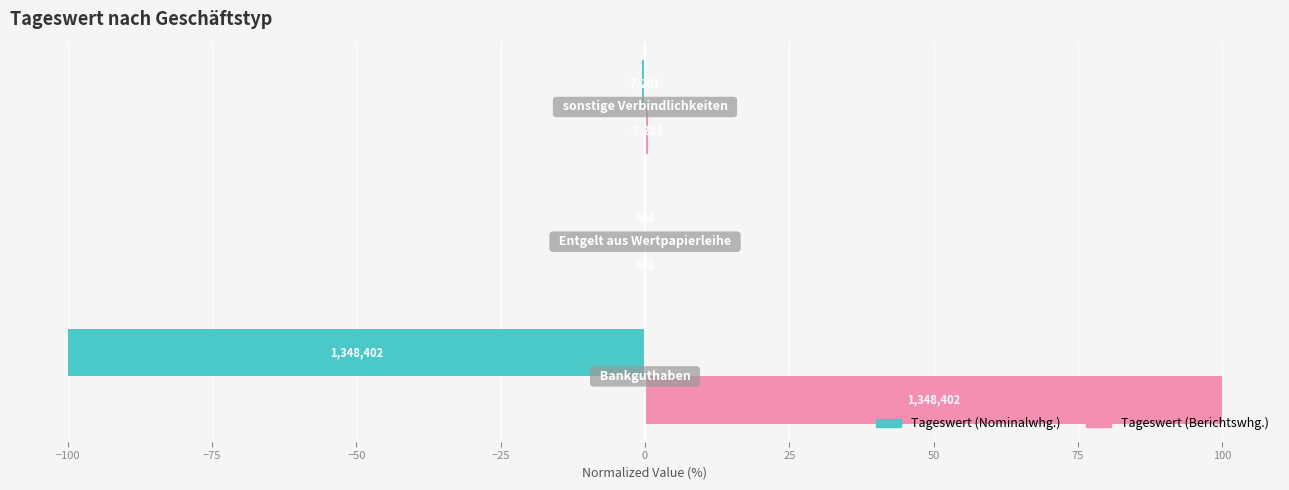

What are all the series names shown in the legend?

Tageswert (Nominalwhg.), Tageswert (Berichtswhg.)